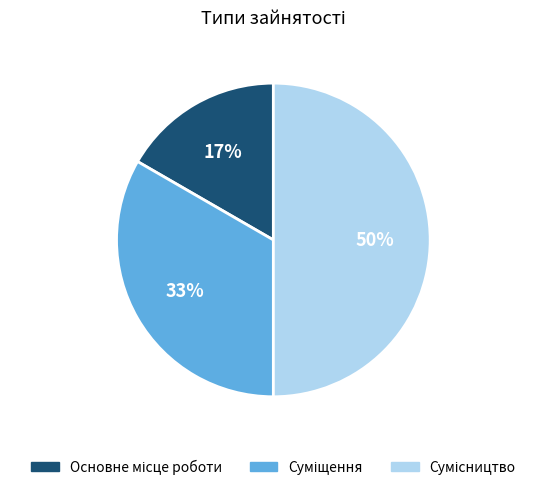

To the nearest percent, what is the difference between the largest and smallest slice percentages?

33%